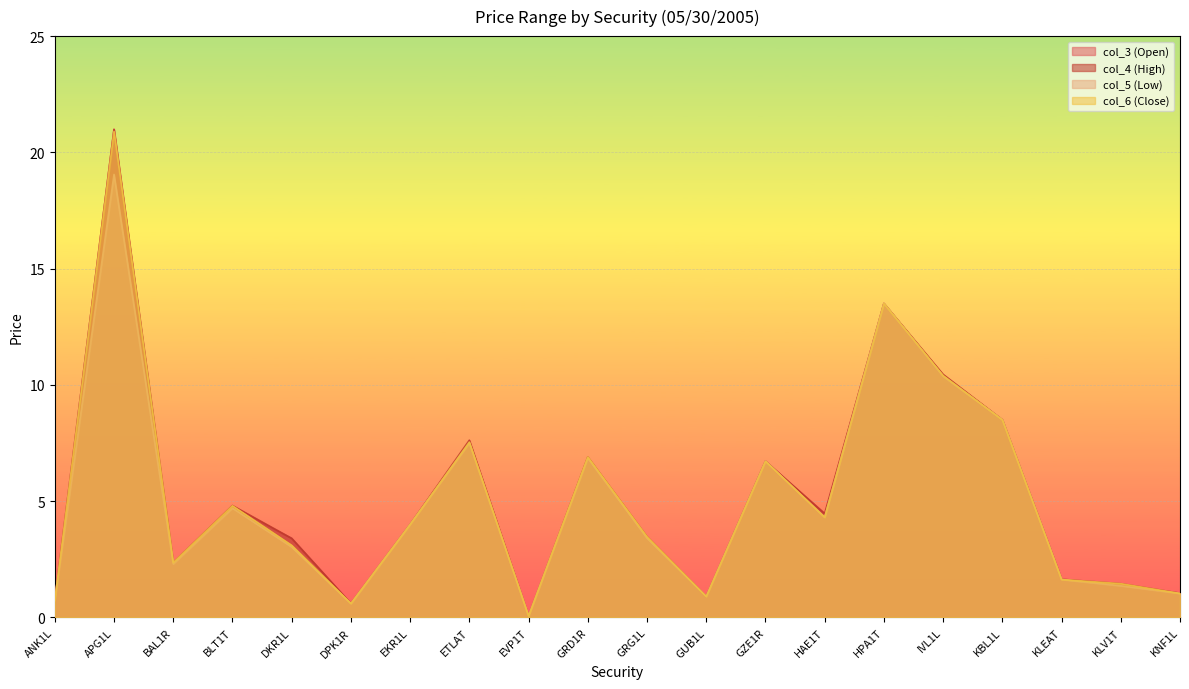

Reading right to left, transcribe all the data shown in this chart.

col_3 (Open): 1.0	1.4	1.6	8.5	10.4	13.5	4.4	6.7	0.9	3.4	6.8	0.1	7.5	4.0	0.6	3.4	4.7	2.3	21.0	0.7
col_4 (High): 1.0	1.4	1.6	8.5	10.4	13.5	4.5	6.7	0.9	3.5	6.9	0.1	7.6	4.0	0.6	3.4	4.8	2.4	21.0	0.7
col_5 (Low): 1.0	1.4	1.6	8.5	10.4	13.5	4.3	6.7	0.9	3.4	6.8	0.1	7.5	4.0	0.6	3.0	4.7	2.3	19.1	0.7
col_6 (Close): 1.0	1.4	1.6	8.5	10.4	13.5	4.3	6.7	0.9	3.5	6.9	0.1	7.5	4.0	0.6	3.1	4.8	2.4	20.9	0.7